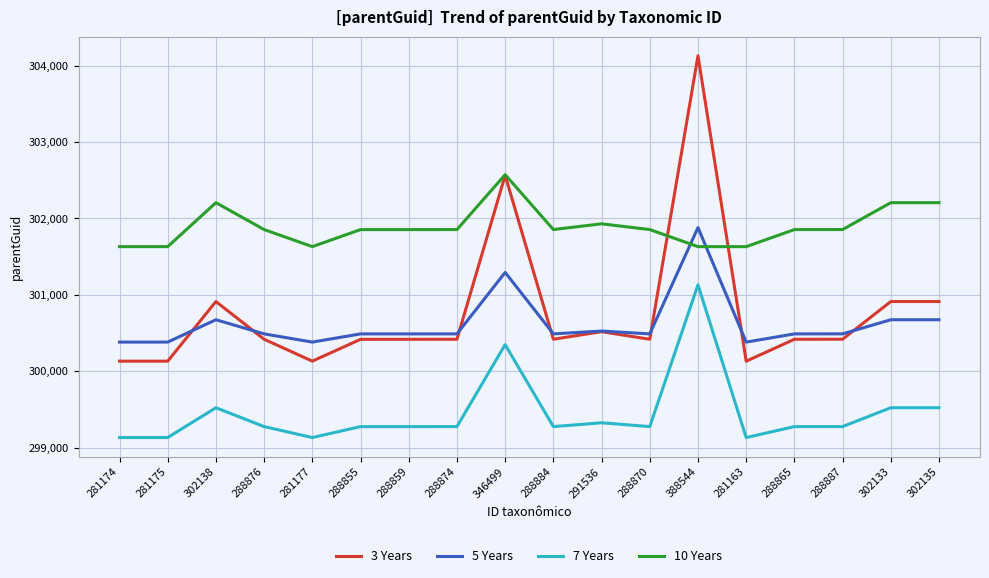

At which category is the sum across all series the highest?

388544